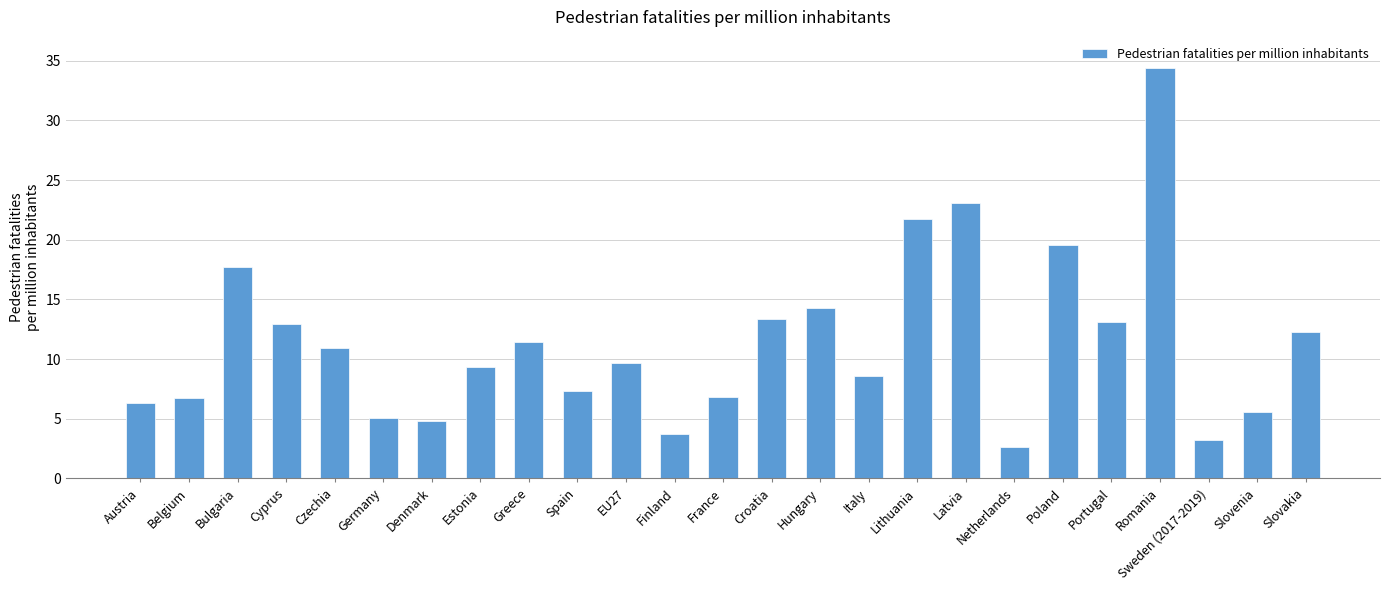

What is the ratio of the value at Latvia to the value at EU27?

2.4